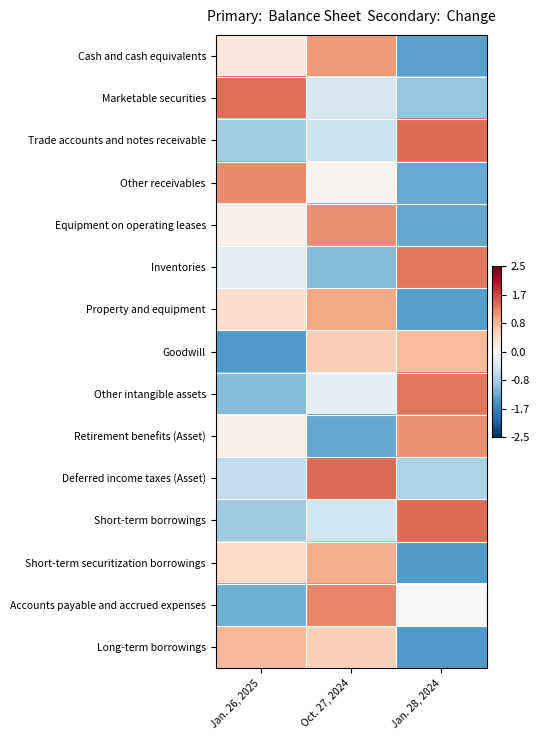

What is the total value across all series at Oct. 27, 2024?

3.9